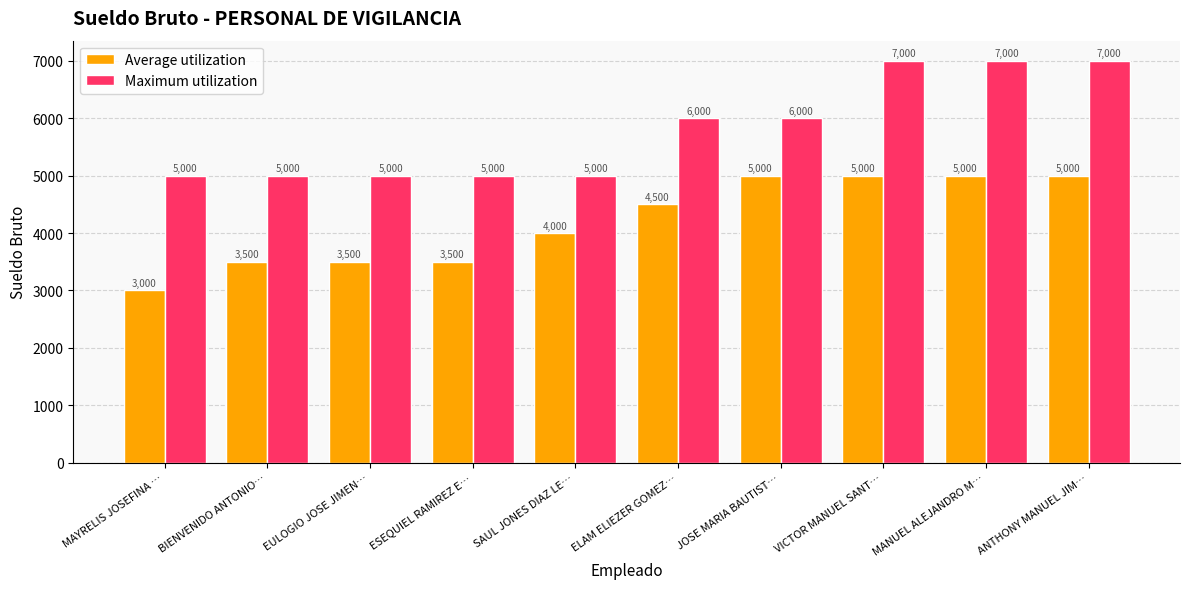

Reading right to left, extract all data points from this chart.

Average utilization: 5000	5000	5000	5000	4500	4000	3500	3500	3500	3000
Maximum utilization: 7000	7000	7000	6000	6000	5000	5000	5000	5000	5000